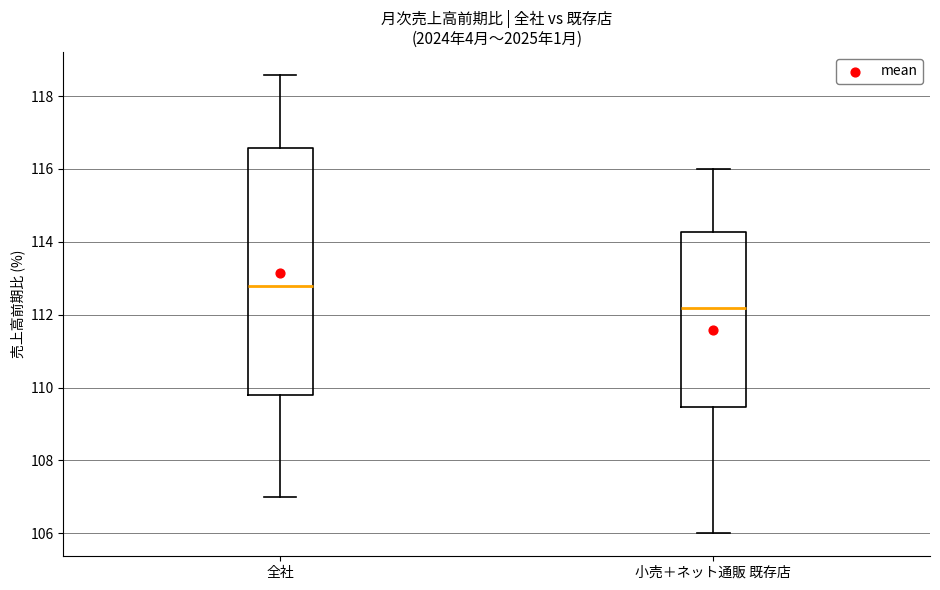

Which box's median line is the highest?

全社